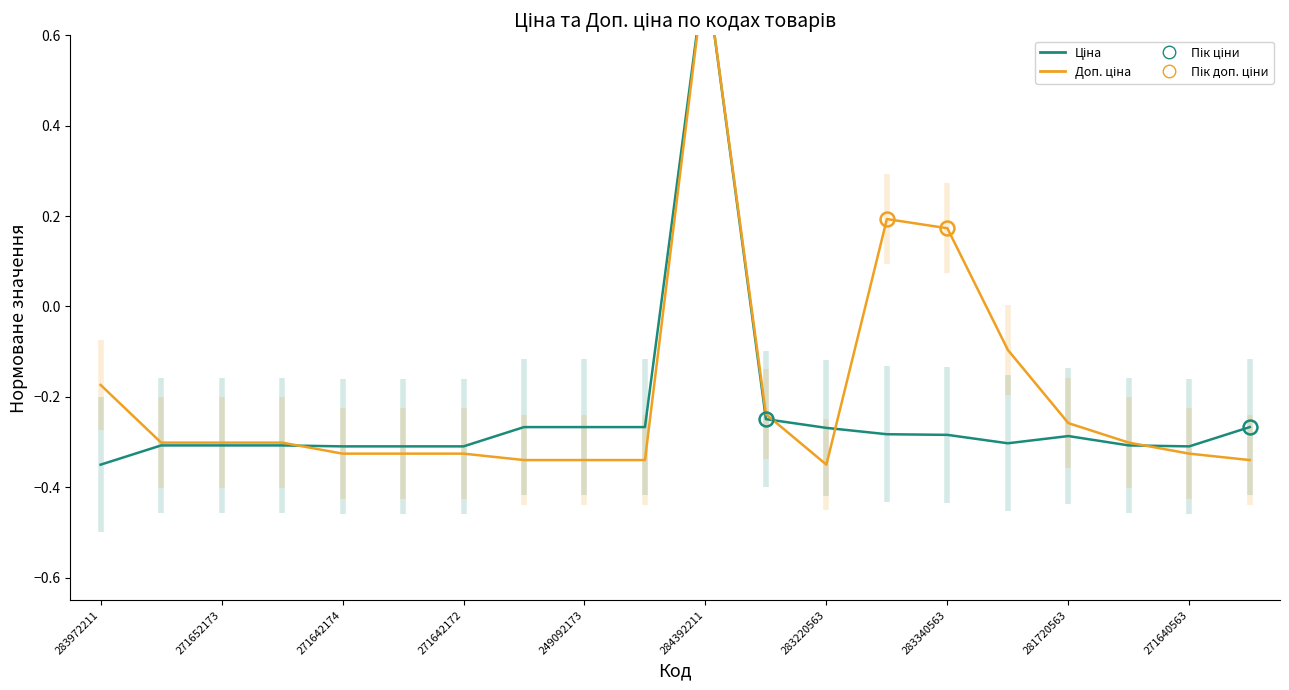

What are all the series names shown in the legend?

Ціна, Доп. ціна